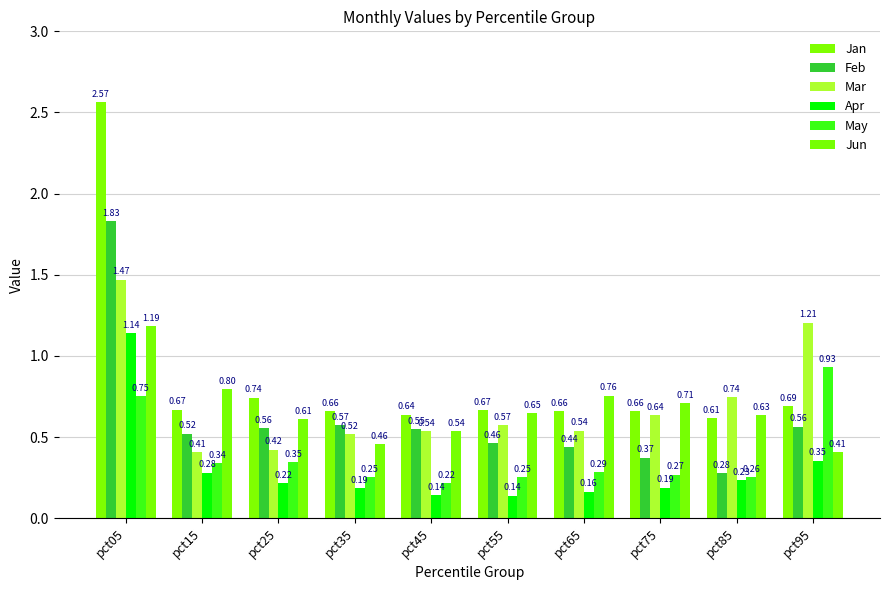

Count the number of data series in this chart.

6